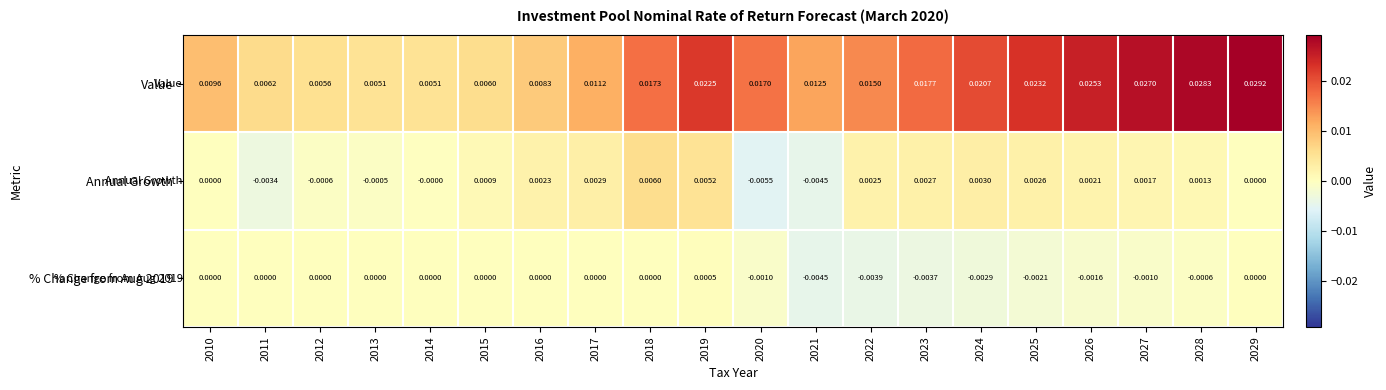

Is the value of Annual Growth at 2013 greater than the value of Value at 2017?

No